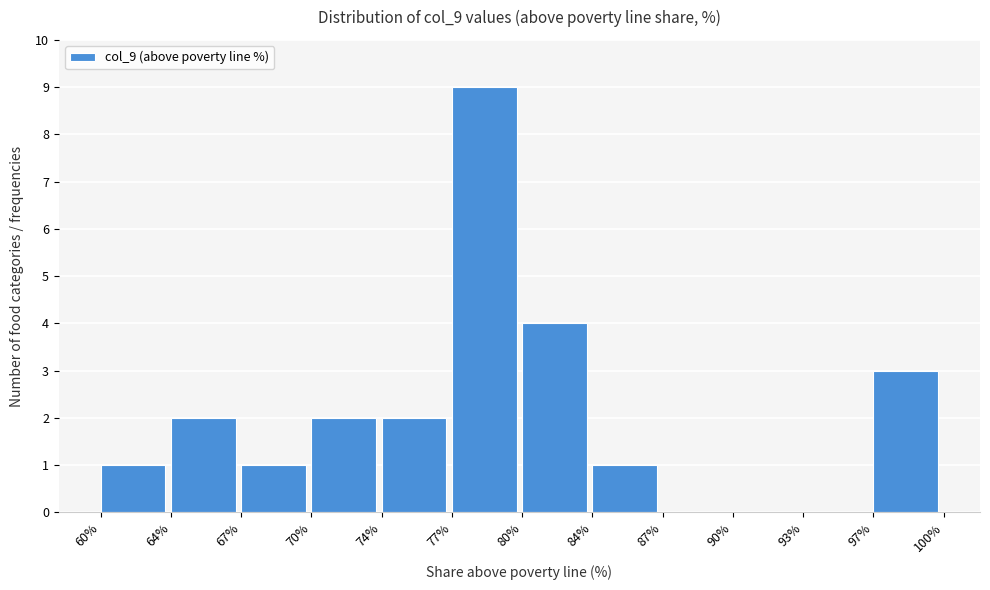

Reading left to right, transcribe all the data shown in this chart.

60%=1	64%=2	67%=1	70%=2	74%=2	77%=9	80%=4	84%=1	87%=0	90%=0	93%=0	97%=3